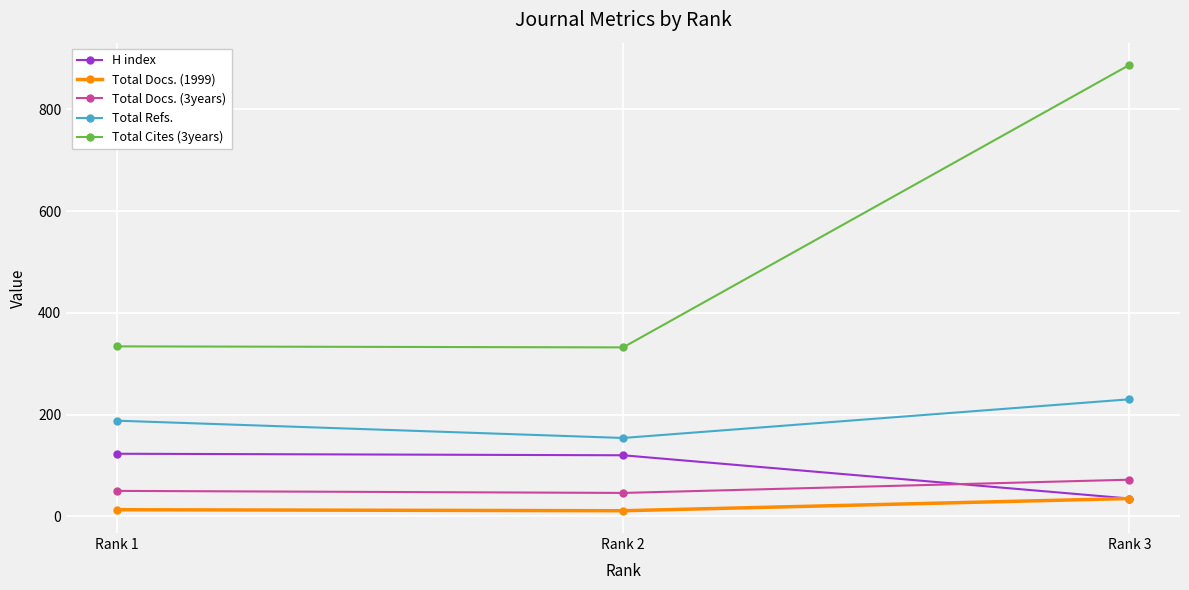

What is the value of the Total Docs. (1999) point at the 3rd from the left?

35